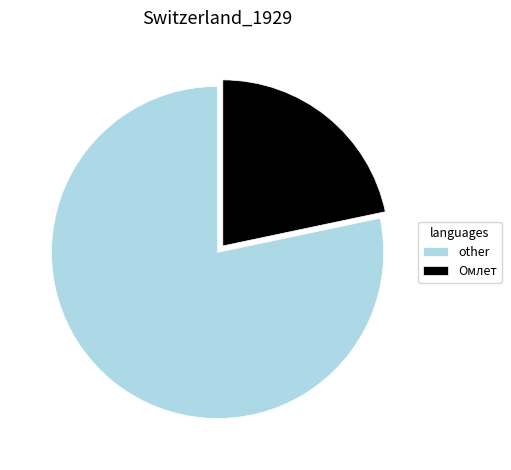

True or false: other accounts for 71% of the total.

False